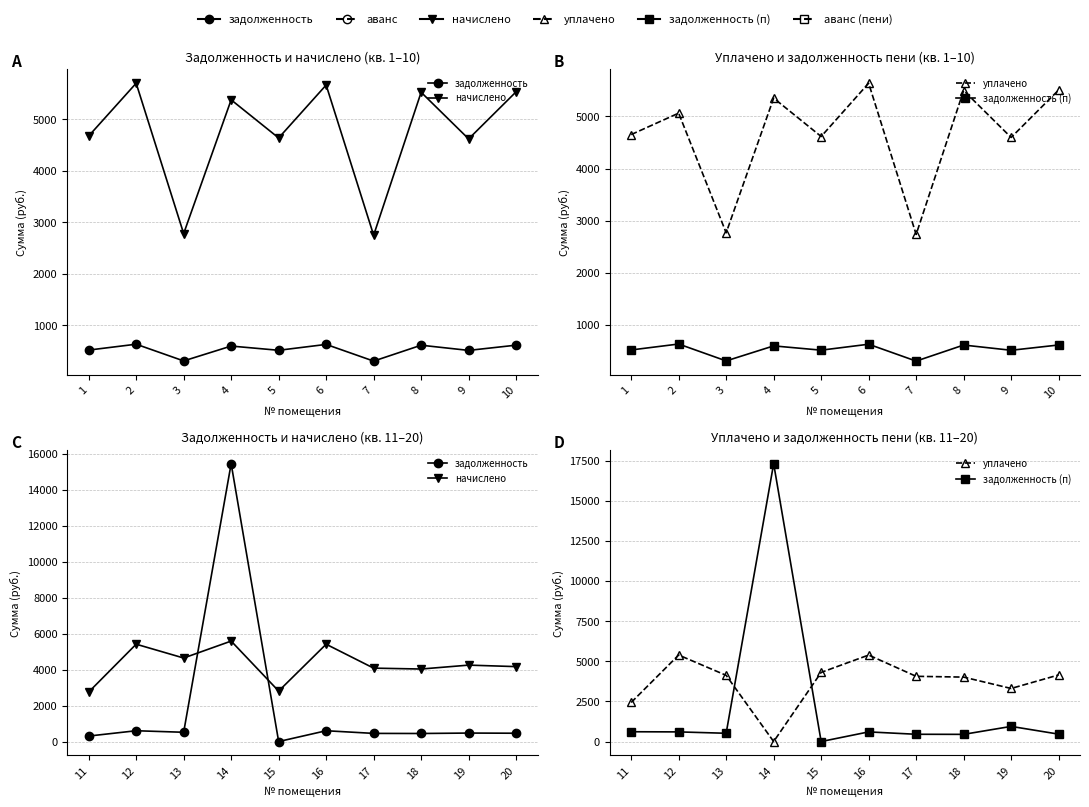

At which category is the sum across all series the highest?

14